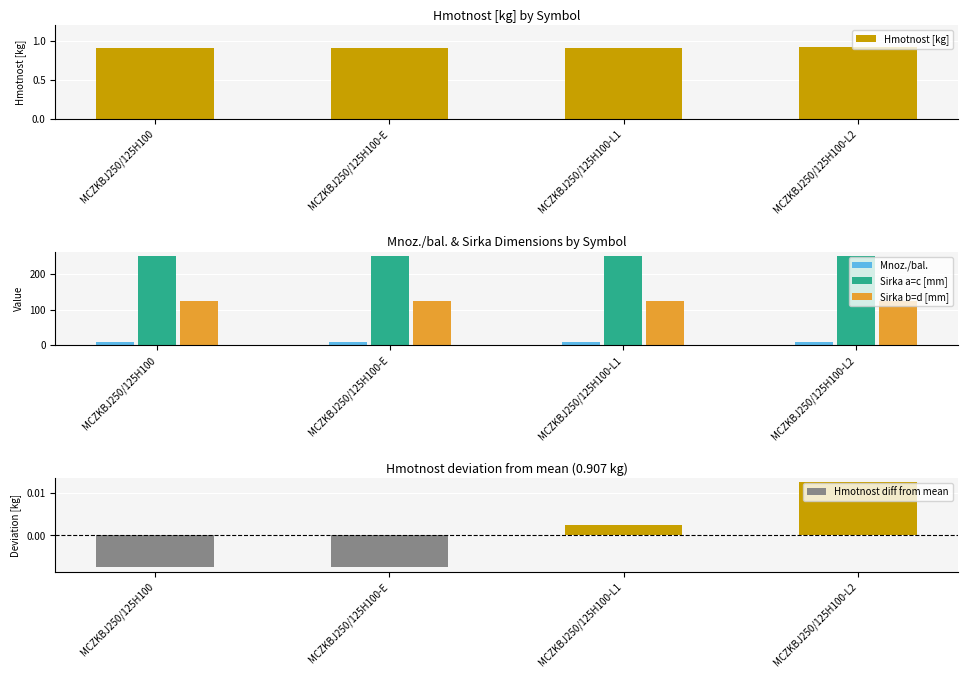

At which label does Sirka a=c [mm] reach its peak?

MCZKBJ250/125H100